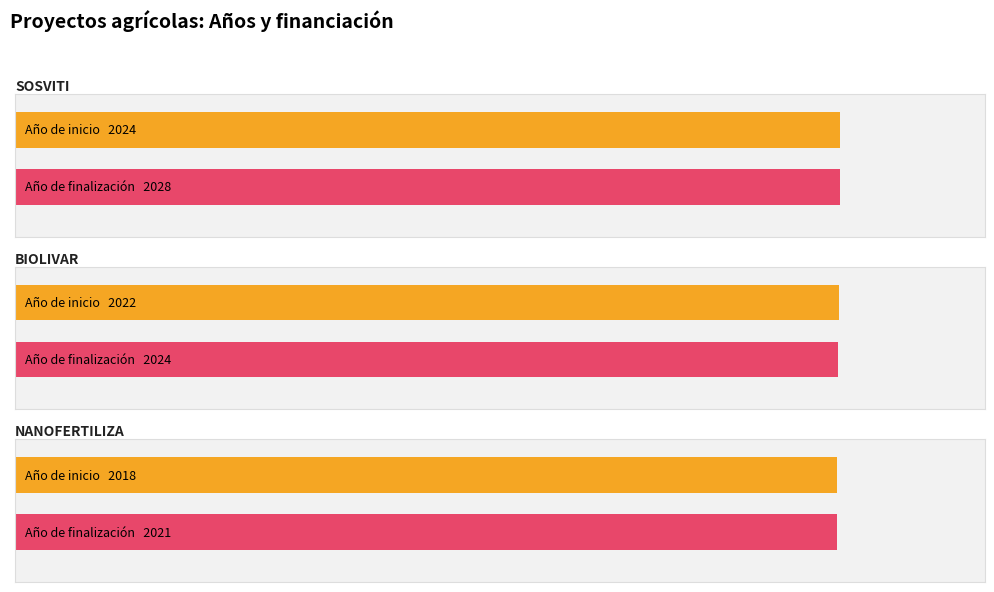

Is it true that Año de finalización equals 2028 at SOSVITI?

True